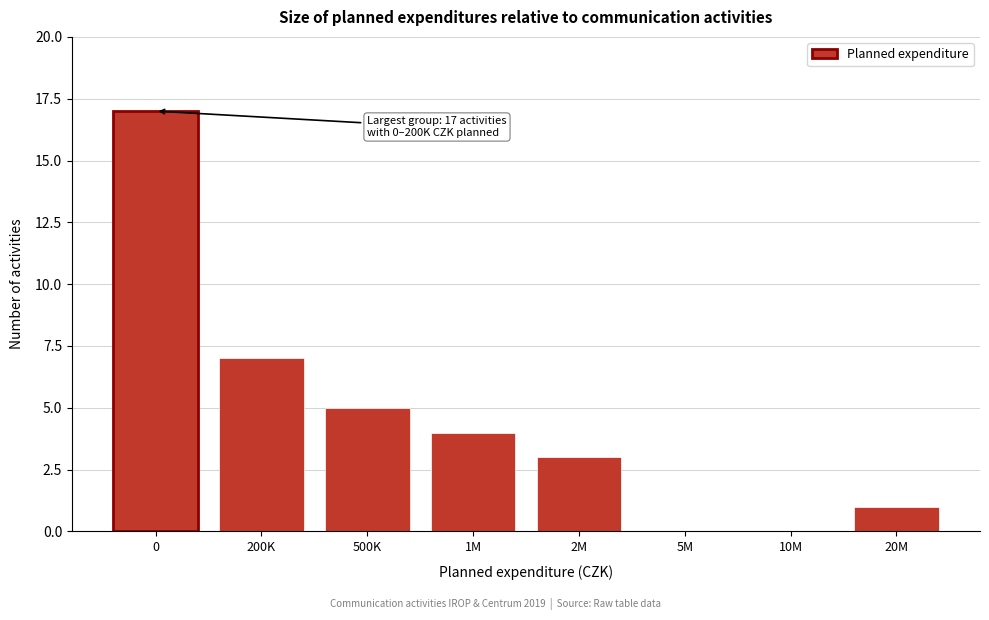

Reading left to right, what are all the values shown in this chart?

0=17	200K=7	500K=5	1M=4	2M=3	5M=0	10M=0	20M=1